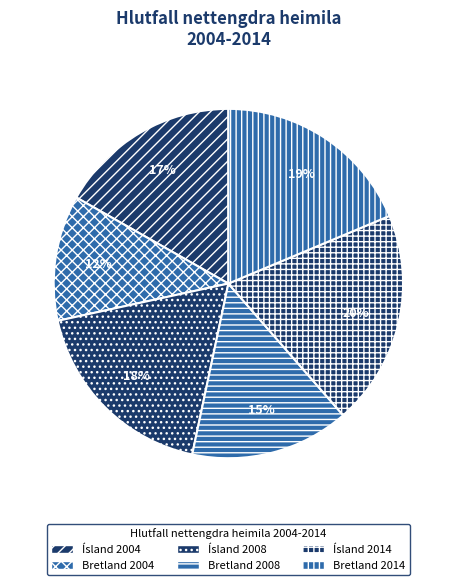

What percentage is the Bretland 2008 slice, to the nearest percent?

15%